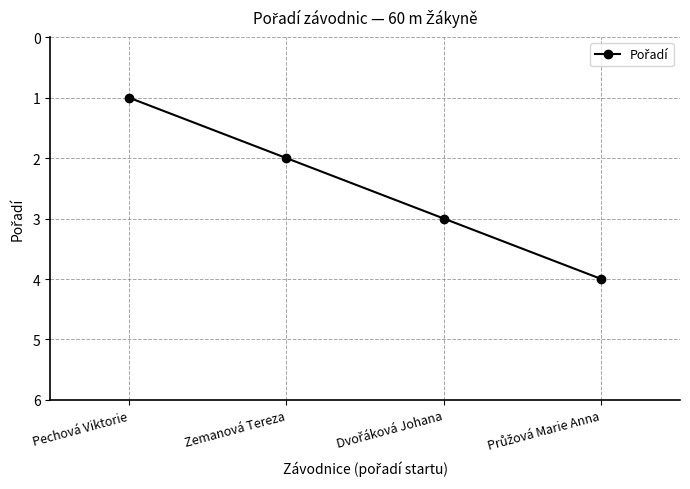

True or false: the data shows 0 at Zemanová Tereza.

False